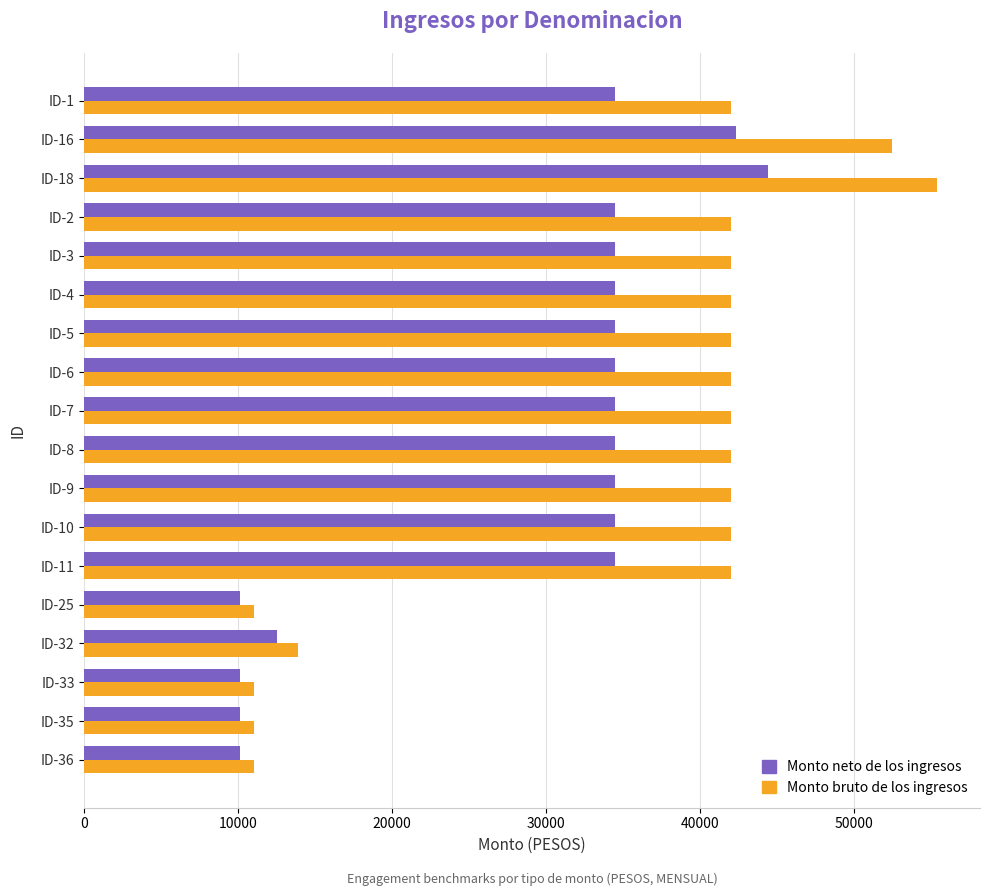

What is the total value across all series at ID-16?

94779.3